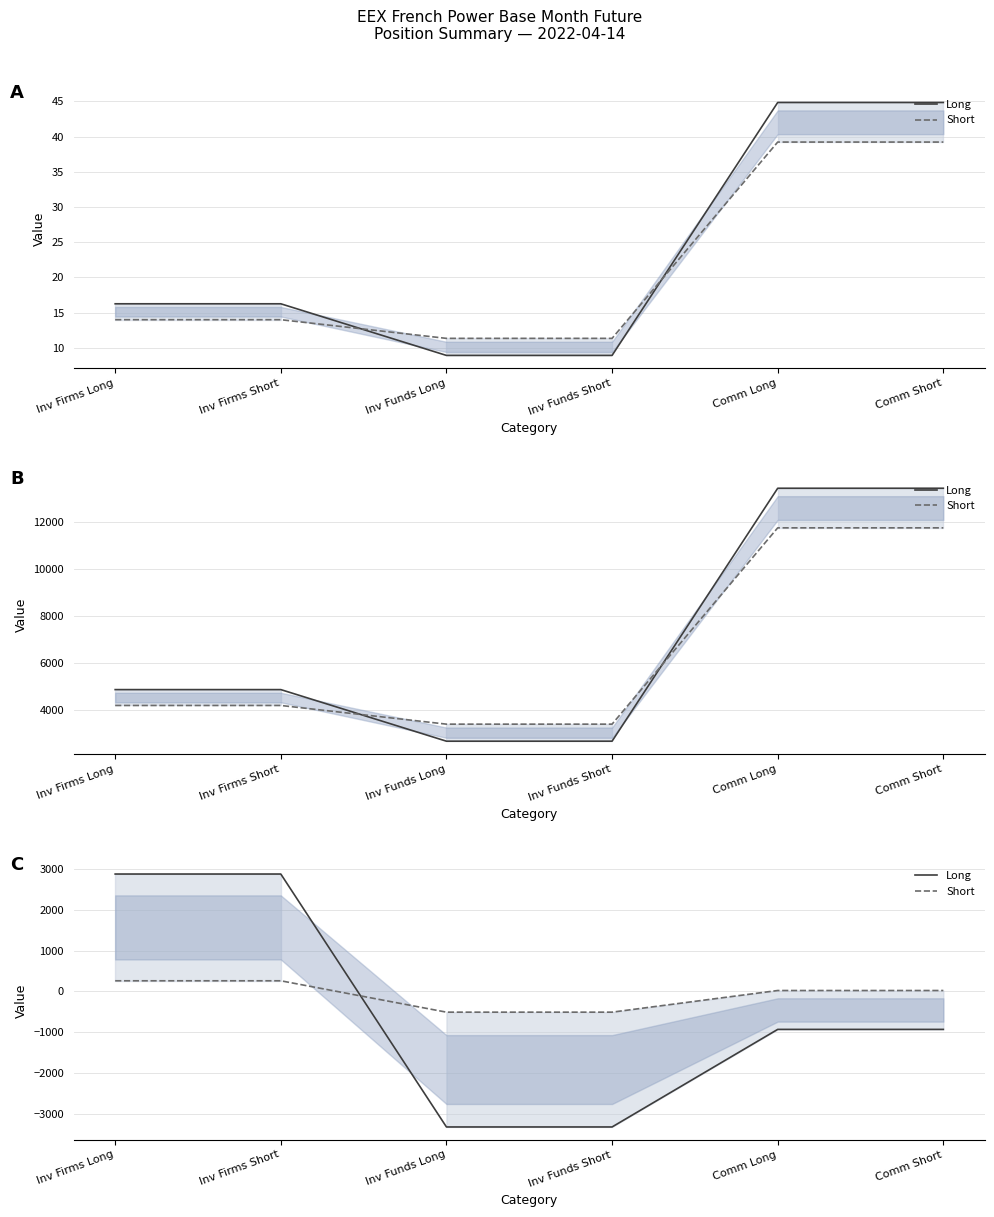

Between which two adjacent categories do Short and Long first intersect?

Inv Firms Short and Inv Funds Long